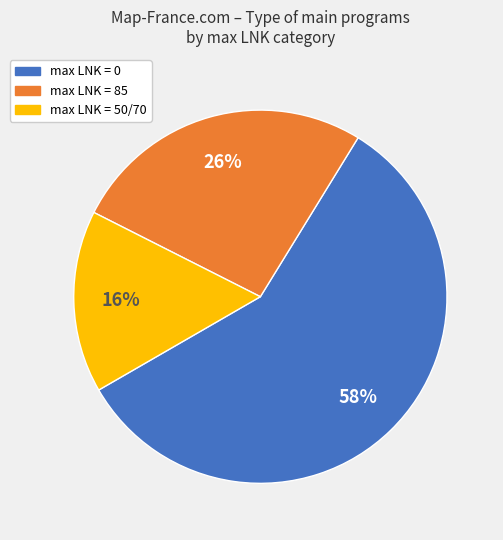

Is the sum of max LNK = 0 and max LNK = 85 greater than half?

Yes